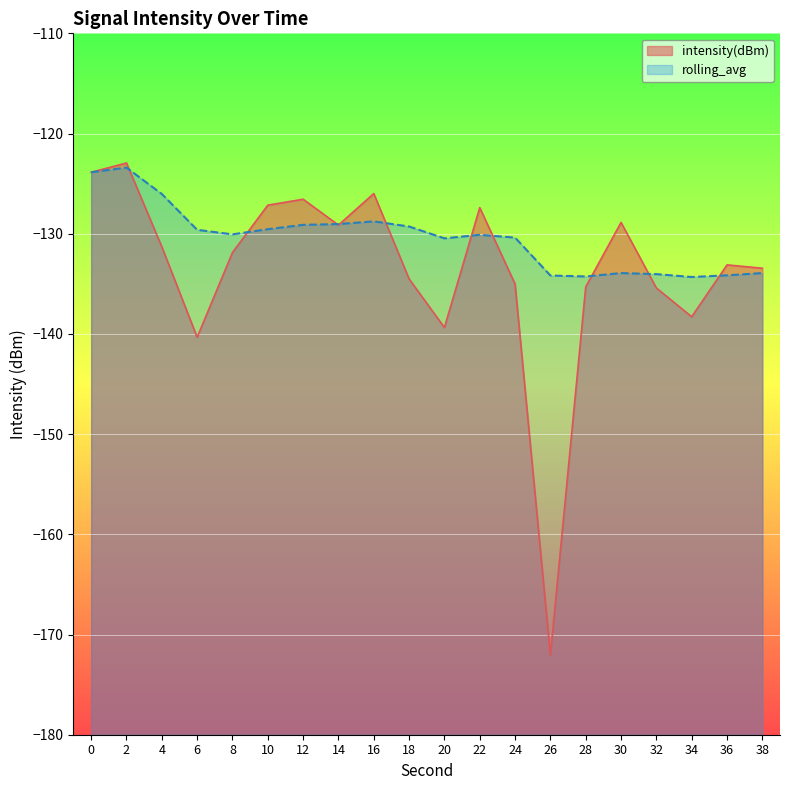

Reading left to right, what are all the values shown in this chart?

intensity(dBm): -123.9	-122.9	-131.3	-140.3	-131.9	-127.2	-126.6	-129.1	-126.0	-134.5	-139.4	-127.4	-135.0	-172.1	-135.3	-128.9	-135.4	-138.3	-133.1	-133.4
rolling_avg: -123.9	-123.4	-126.0	-129.6	-130.1	-129.5	-129.1	-129.0	-128.8	-129.3	-130.5	-130.1	-130.4	-134.2	-134.3	-133.9	-134.0	-134.3	-134.2	-133.9